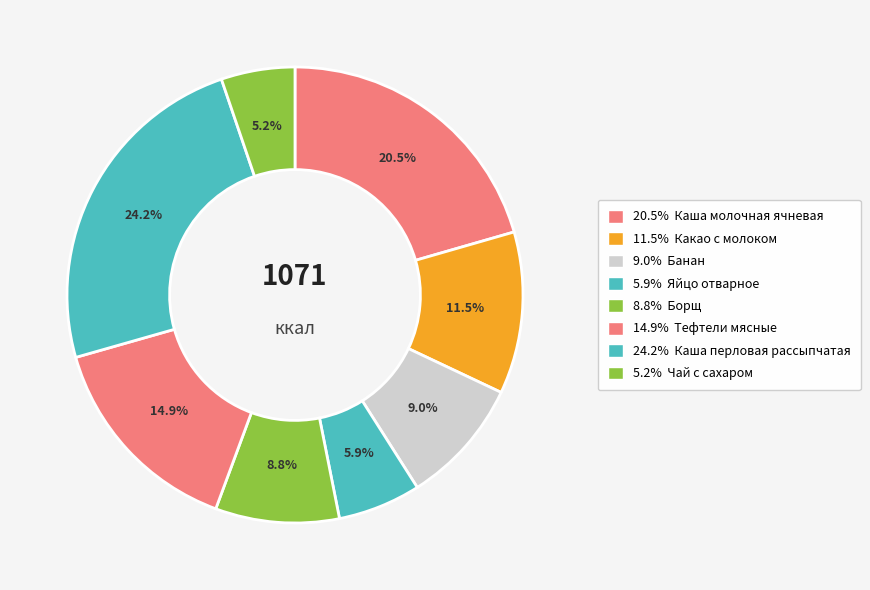

What is the smallest slice in the pie chart?

Чай с сахаром